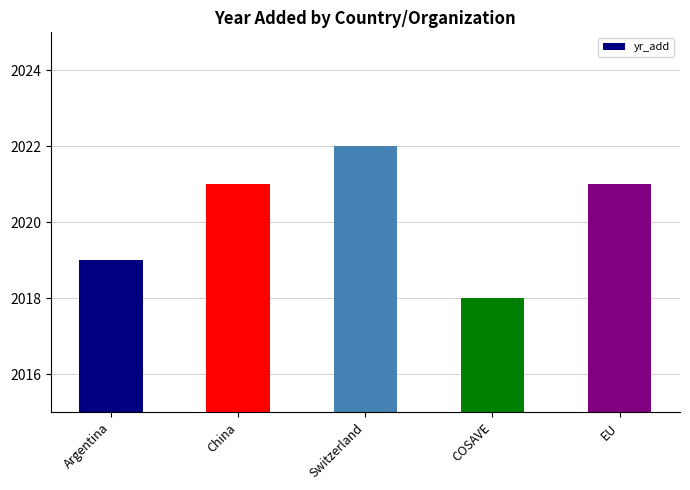

What is the maximum value shown in the chart?

2022